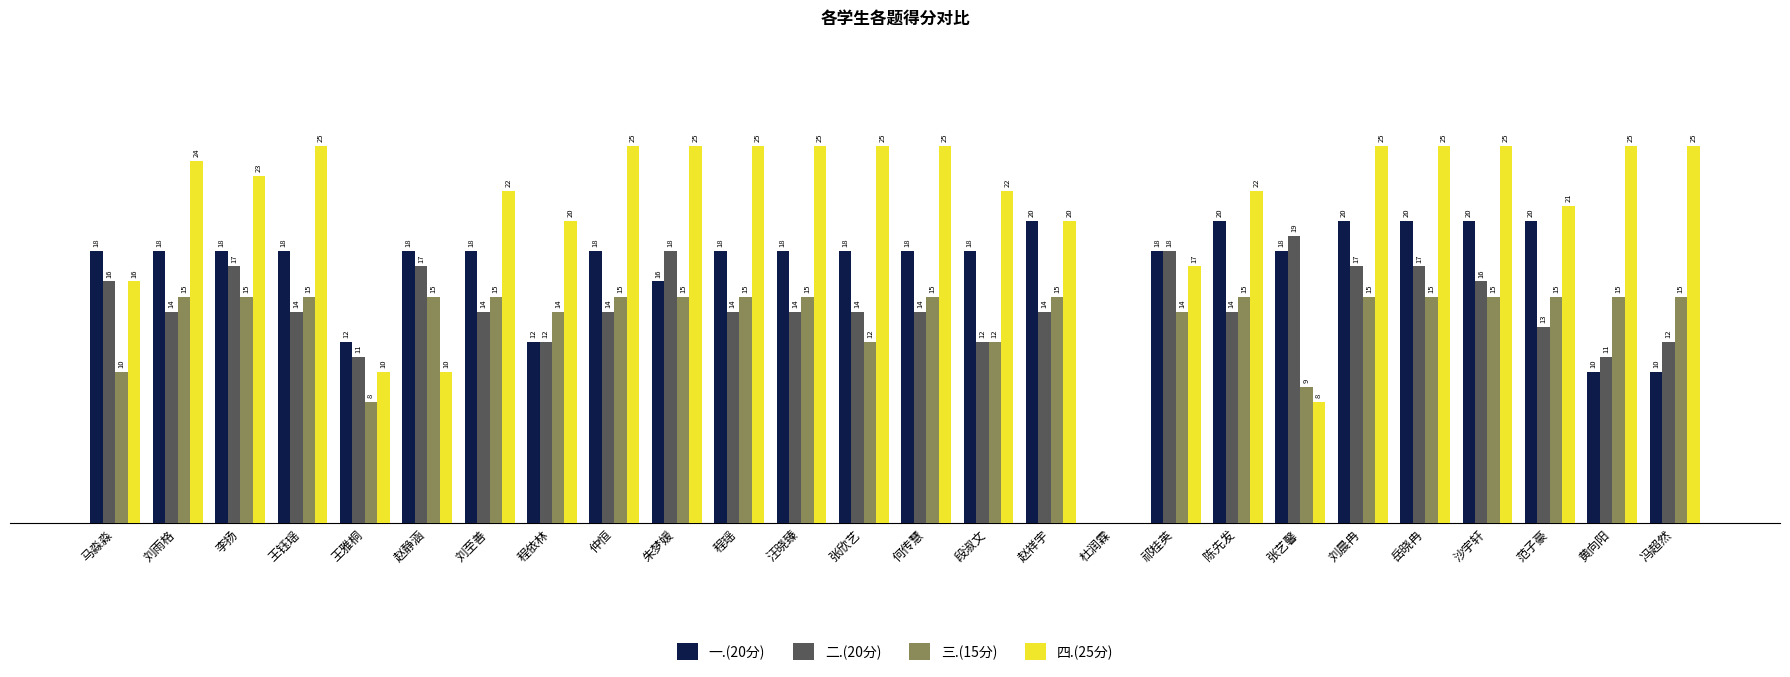

Which series has the largest total across all categories?

四.(25分)